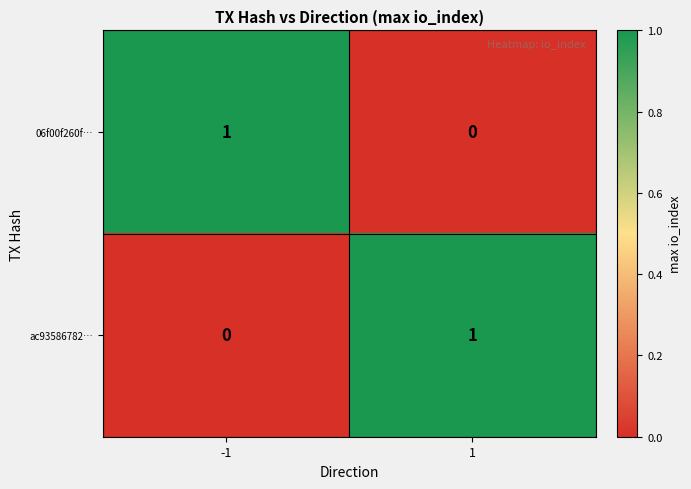

The ac93586782… series shows 1 at -1. True or false?

False